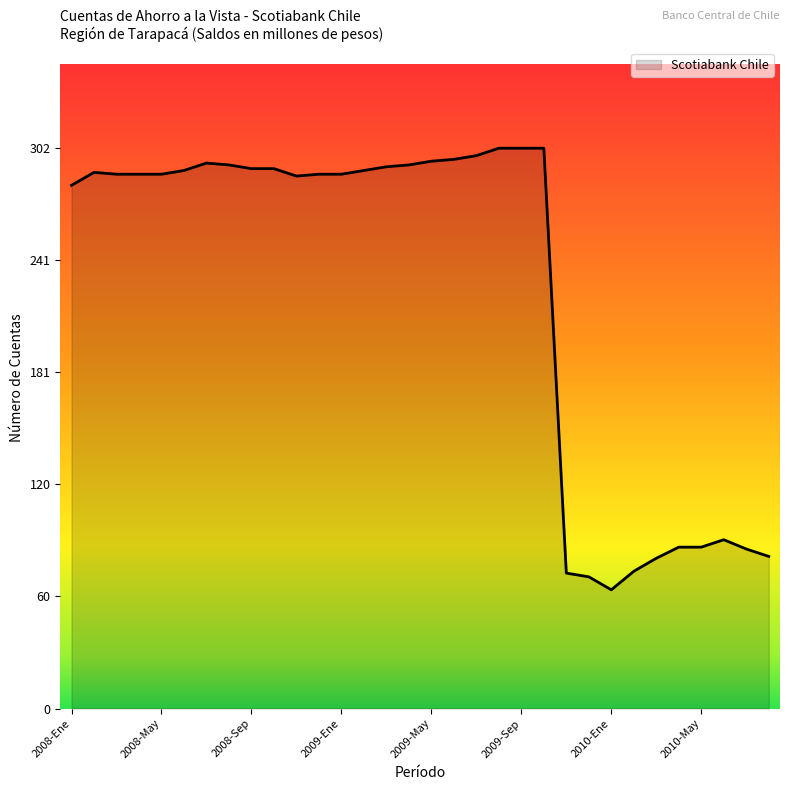

What is the minimum value shown in the chart?

64